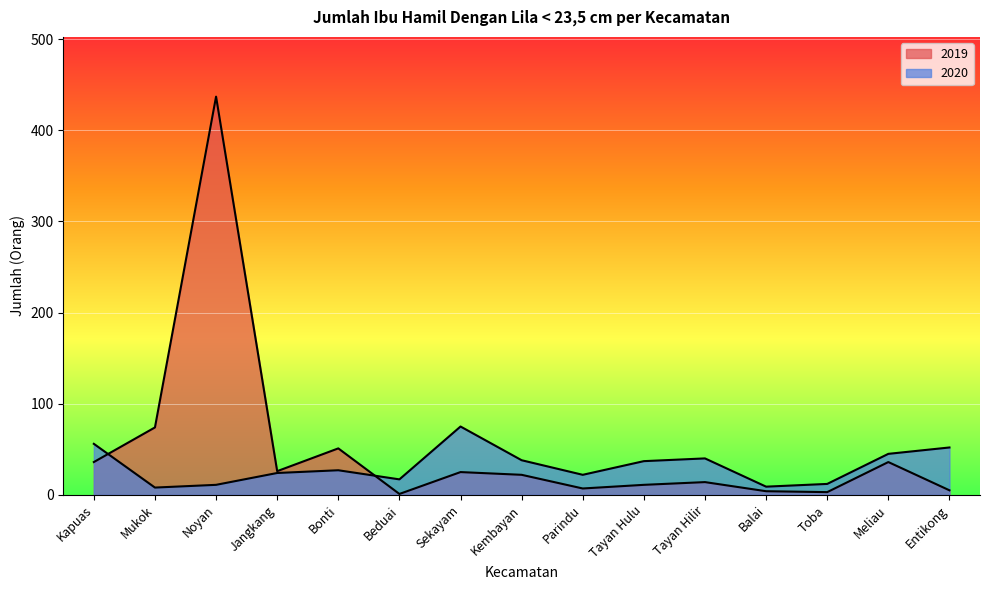

Which series has the largest total across all categories?

2019